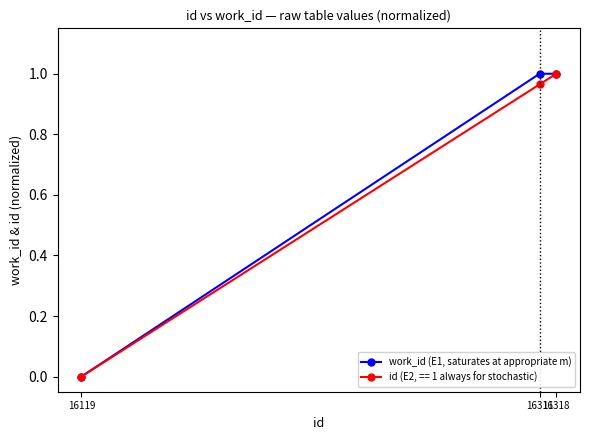

List the series in order of their overall mean, lowest first.

id (E2, == 1 always for stochastic), work_id (E1, saturates at appropriate m)